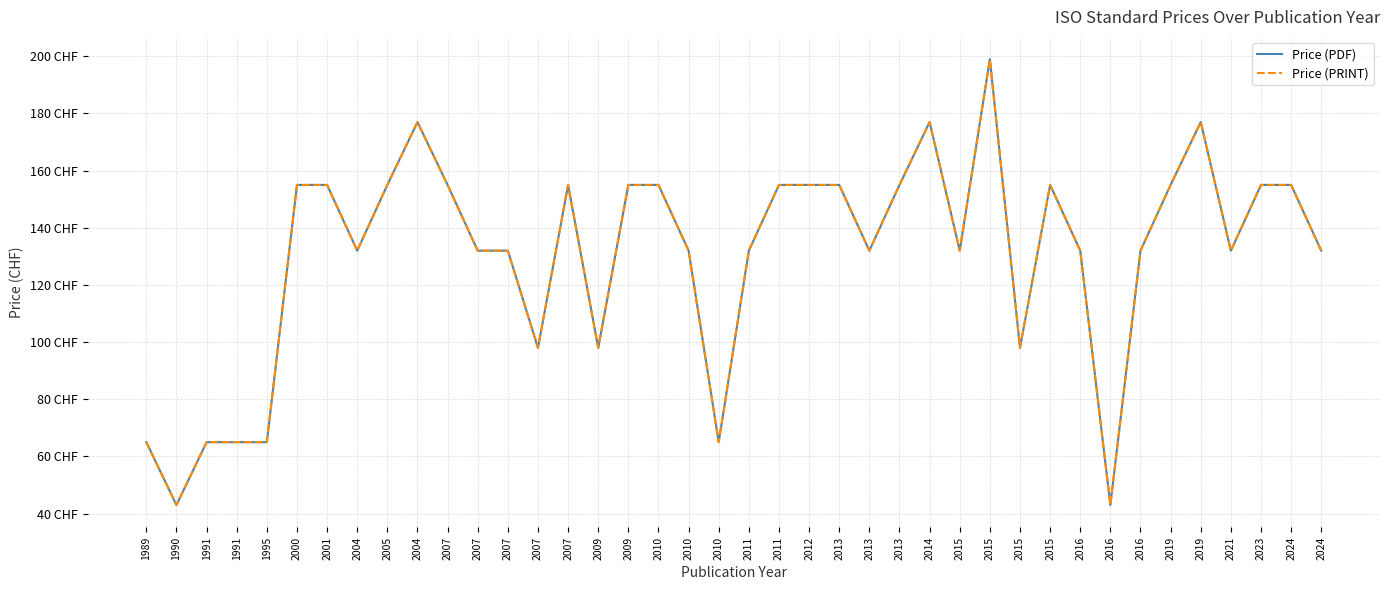

Which series has the largest total across all categories?

Price (PDF)